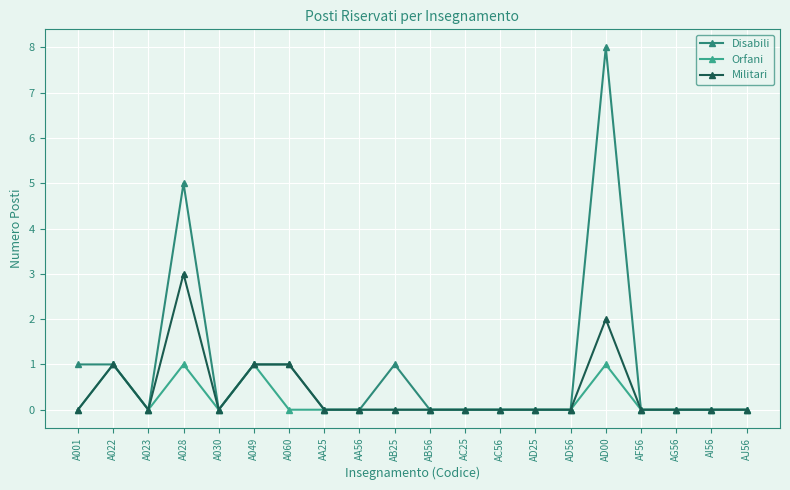

Count the number of categories in the chart.

20